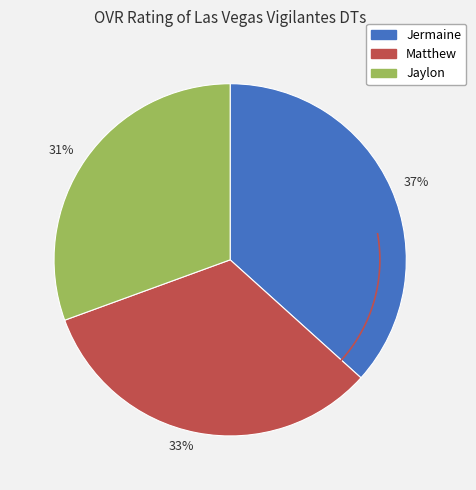

Is it true that Jaylon is 31% of the pie?

True